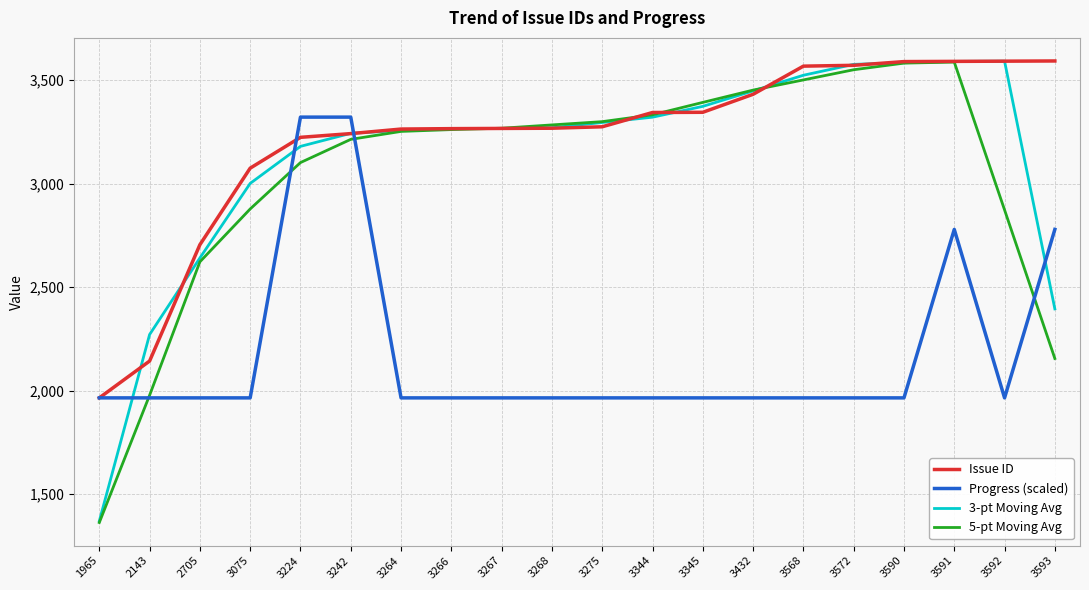

How many intersections are there between Progress (scaled) and 3-pt Moving Avg?

4